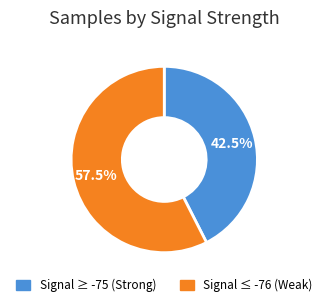

Does any single category account for the majority?

Yes